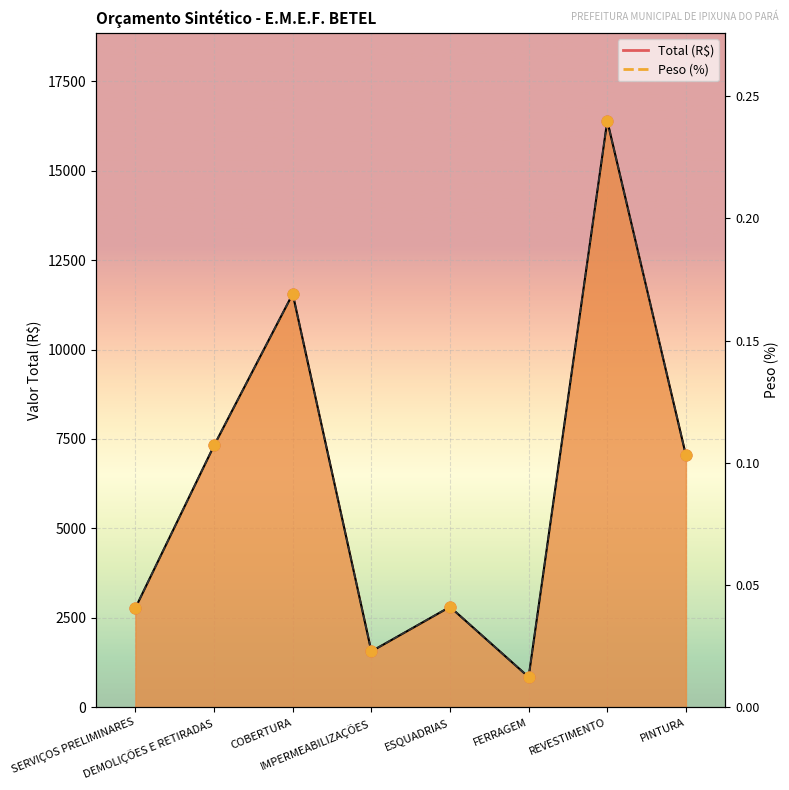

Which series has the widest spread of Y values?

Total